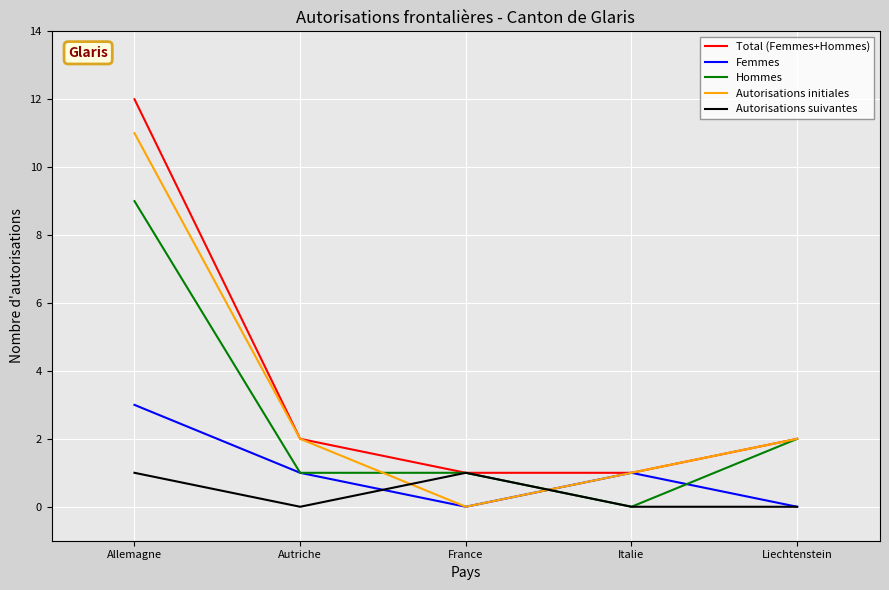

Rank the series by their maximum value, from highest to lowest.

Total (Femmes+Hommes), Autorisations initiales, Hommes, Femmes, Autorisations suivantes